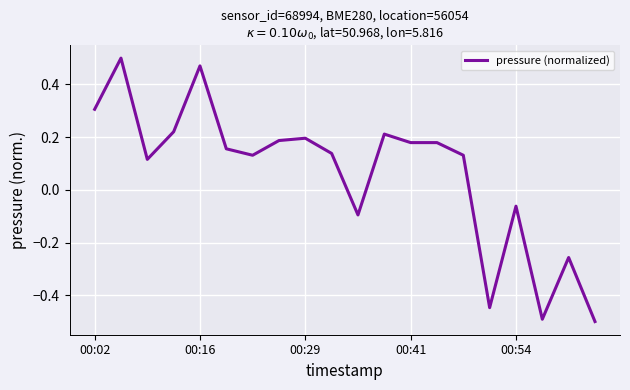

What is the difference between the maximum and minimum values?

1.0